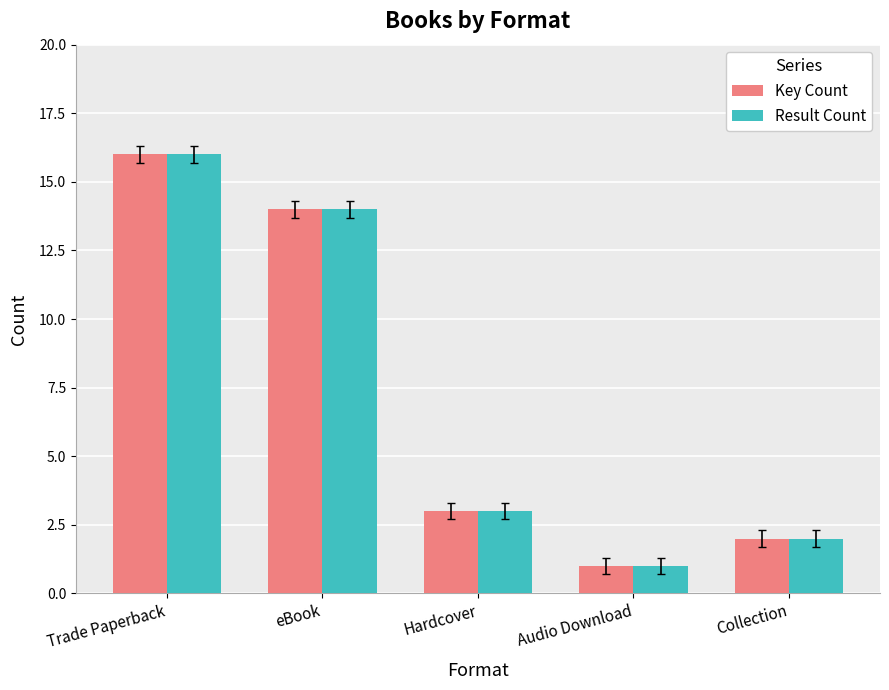

What is the value of the Key Count bar at the 3rd from the left?

3